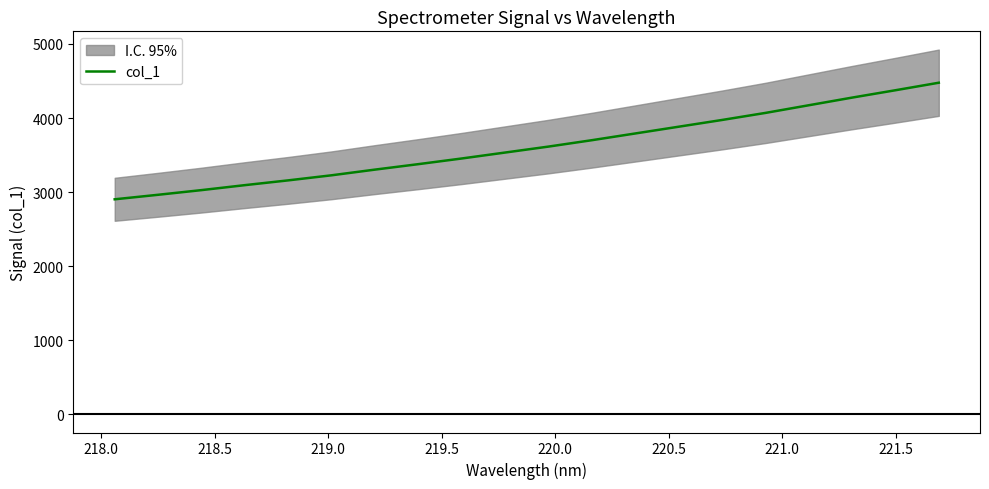

What is the maximum value for col_1?

4476.8